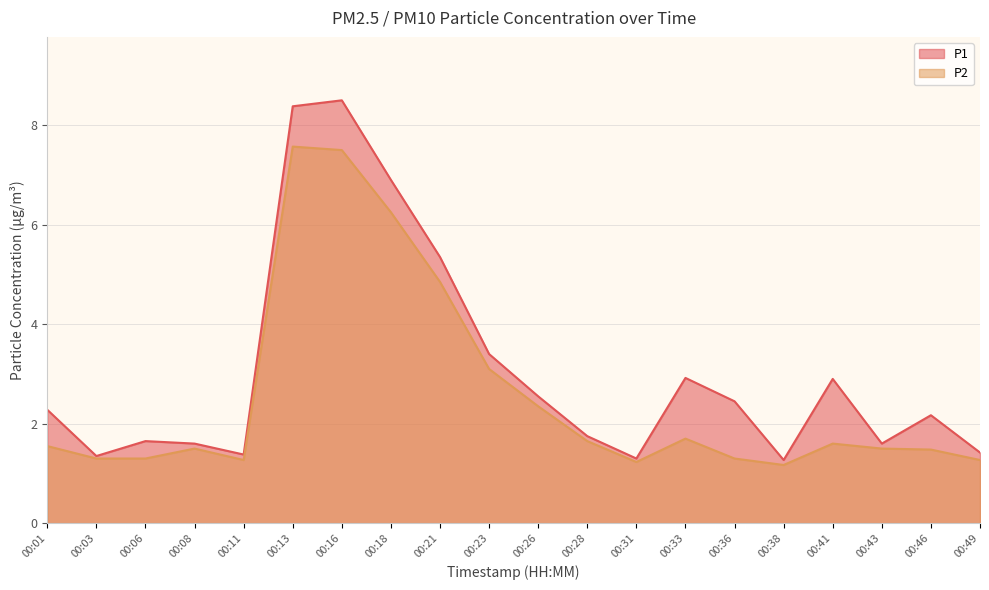

Is it true that P1 equals 5.3 at 00:21?

True